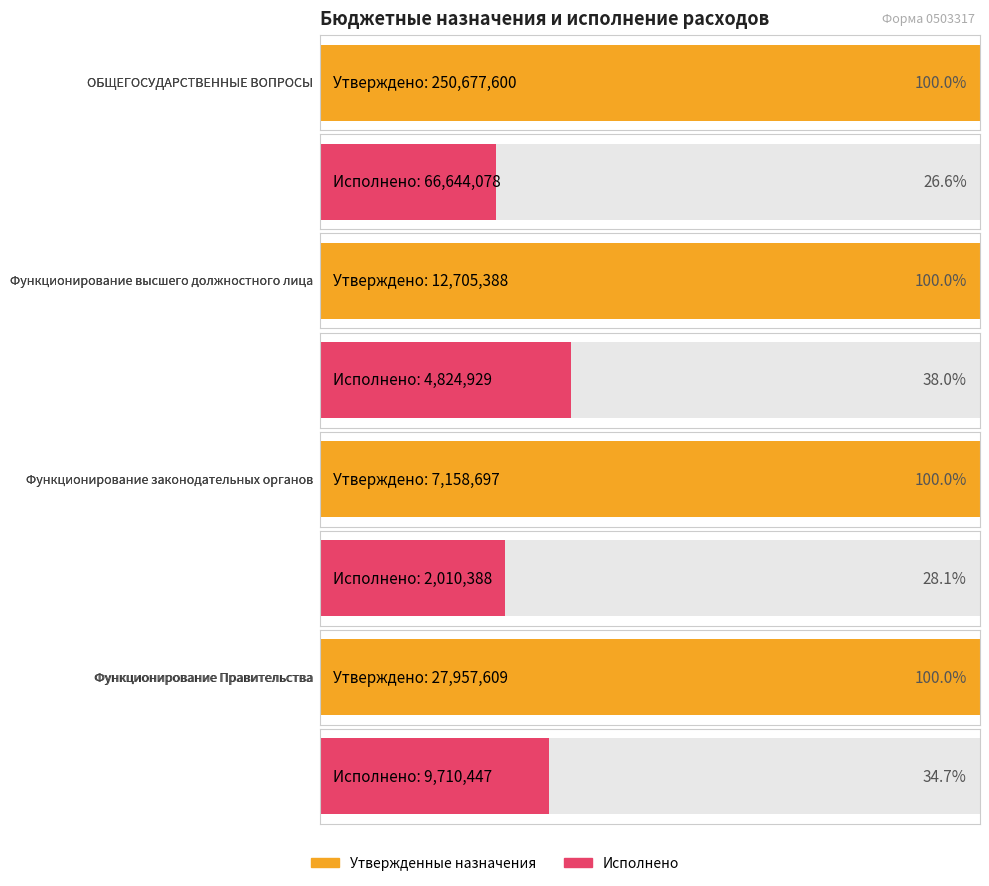

At which label does Исполнено (consolidated) reach its minimum?

Функционирование законодательных органов